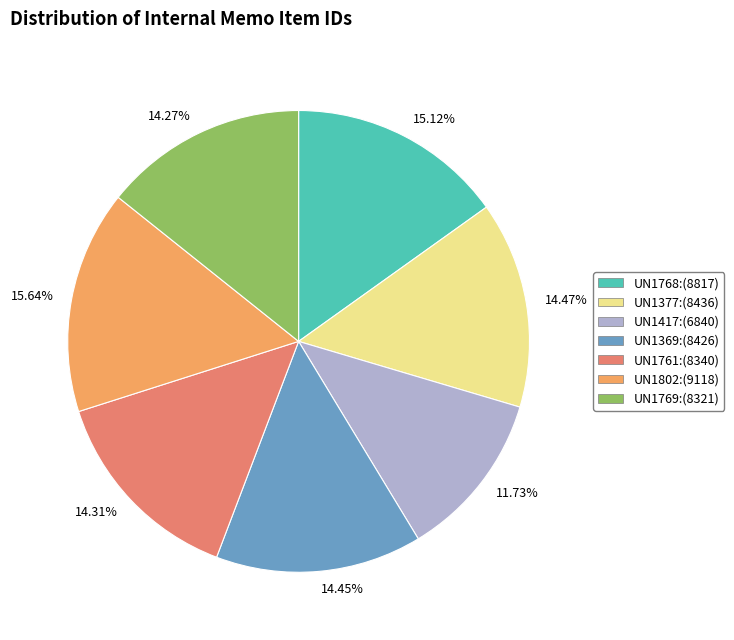

Is there any slice that represents more than half of the pie?

No